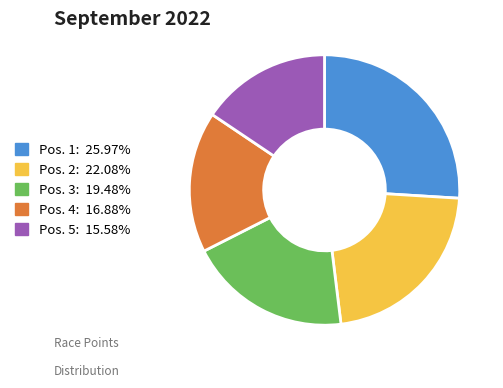

Approximately how many times larger is the value at Pos. 3 compared to Pos. 2?

0.9